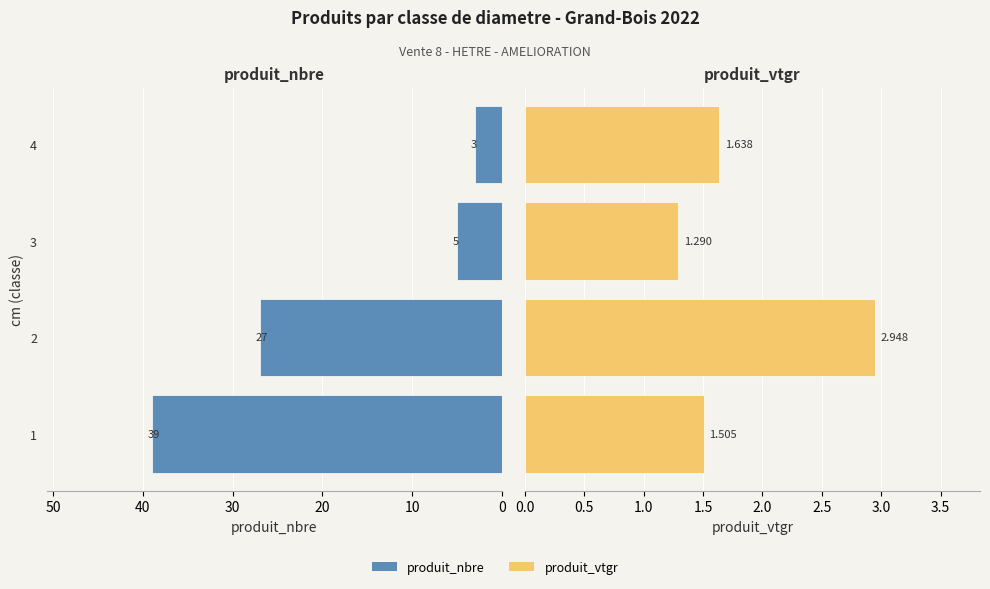

Does the chart contain any negative values?

No